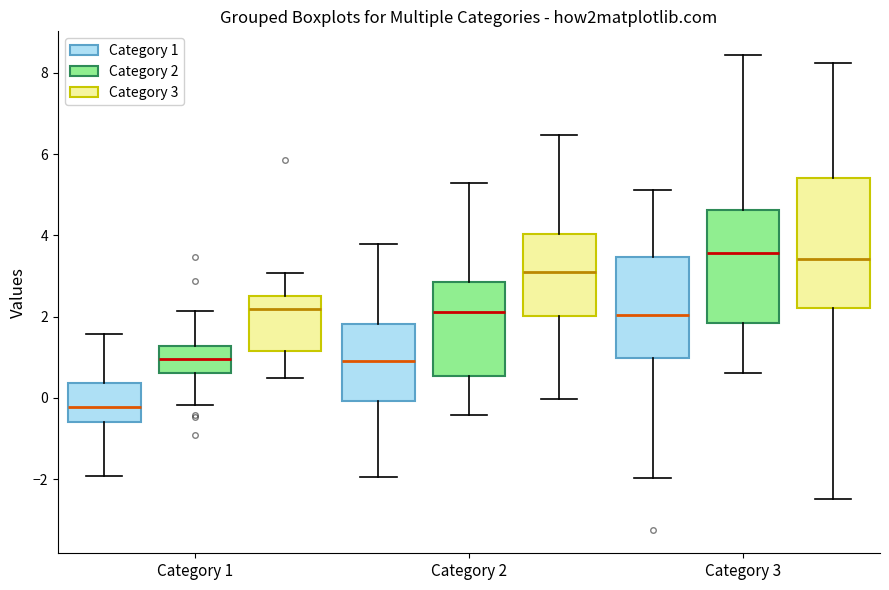

Which box is the tallest, from its lower edge to its upper edge?

Category 3 (Category 3)